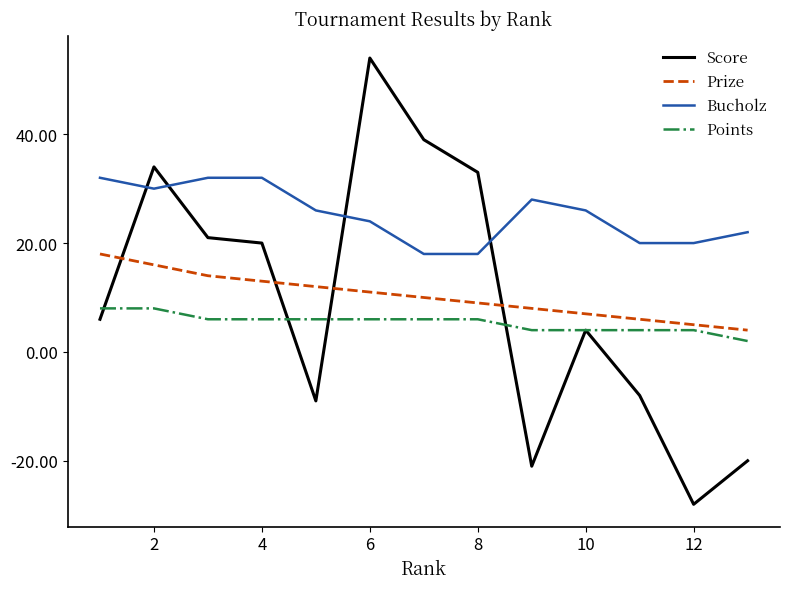

True or false: Points and Prize intersect in this chart.

False